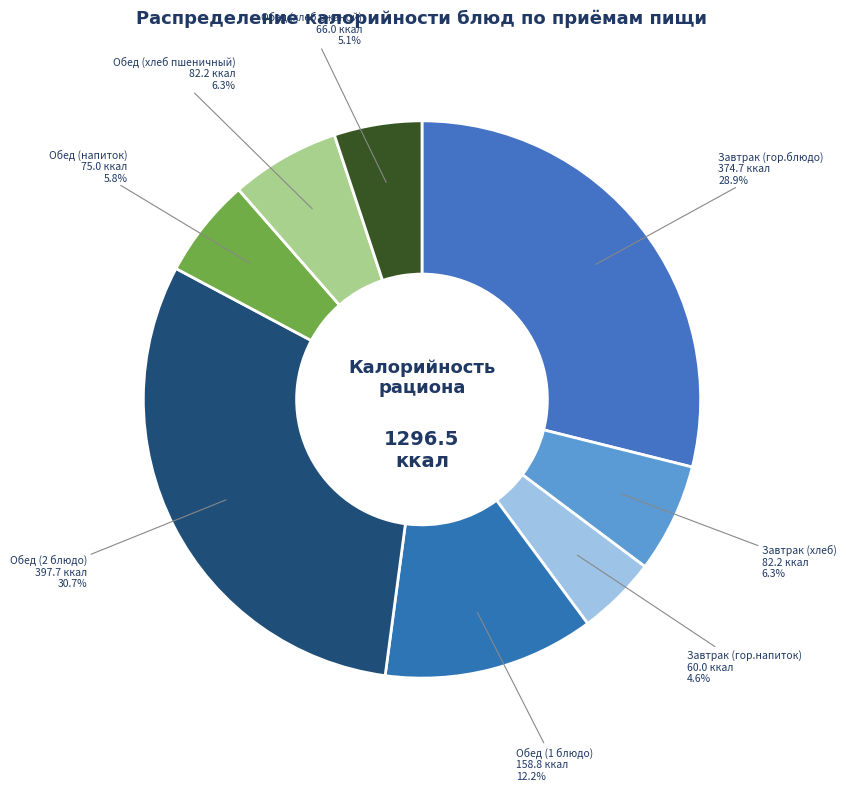

To the nearest percent, what portion does Завтрак (хлеб) represent?

6%